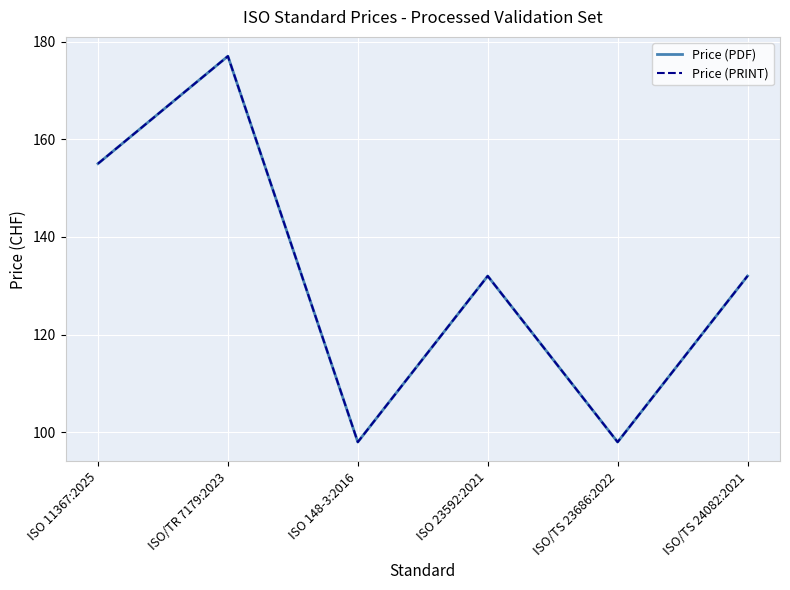

What is the difference between the maximum and minimum values in the Price (PRINT) series?

79